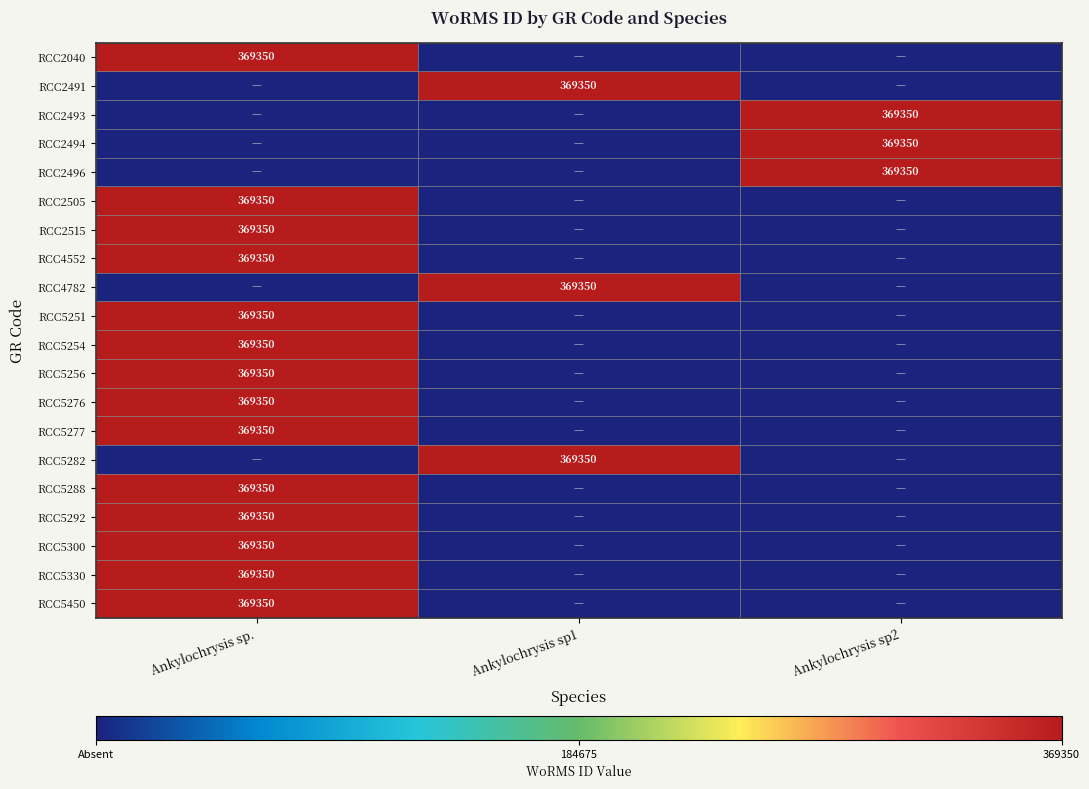

The value of RCC5450 at Ankylochrysis sp. is 76654. True or false?

False